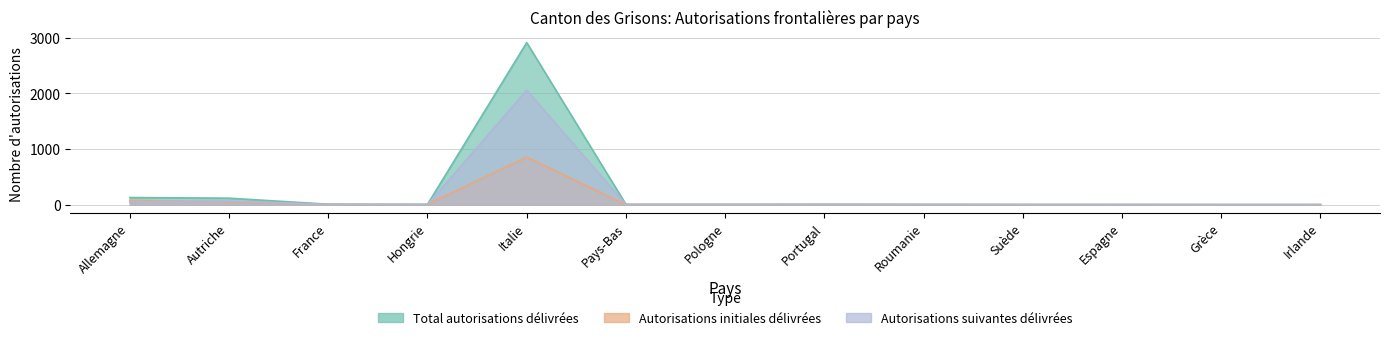

What is the total value across all series at Suède?

4